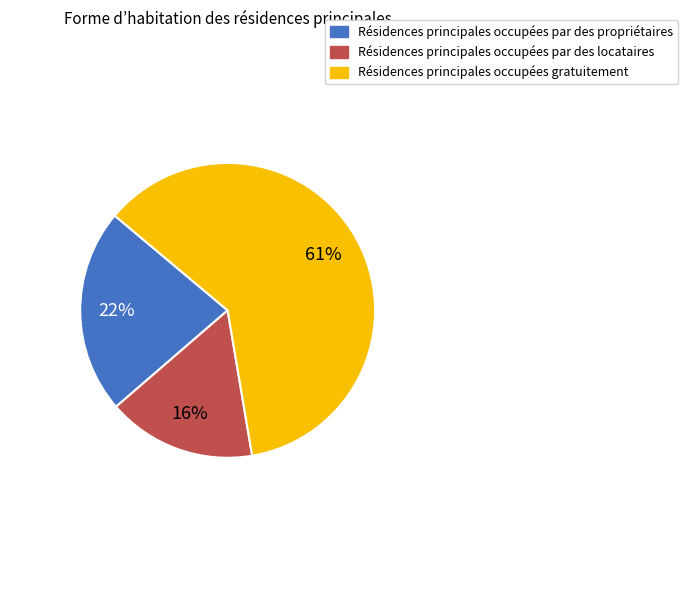

To the nearest percent, what is the difference between the largest and smallest slice percentages?

45%